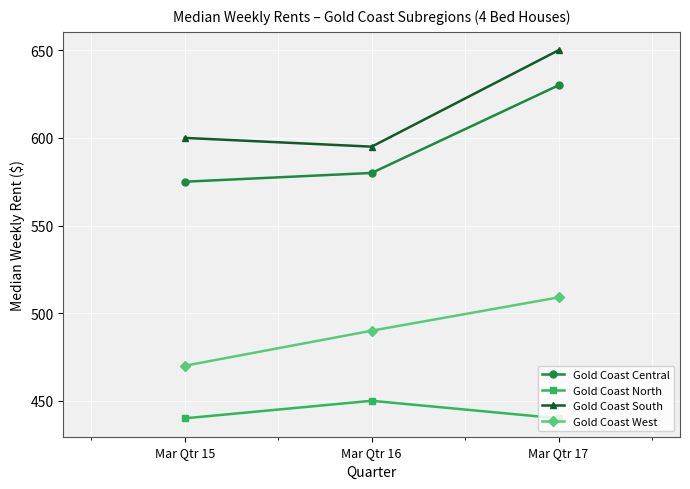

At Mar Qtr 17, list the series in order from largest to smallest.

Gold Coast South, Gold Coast Central, Gold Coast West, Gold Coast North